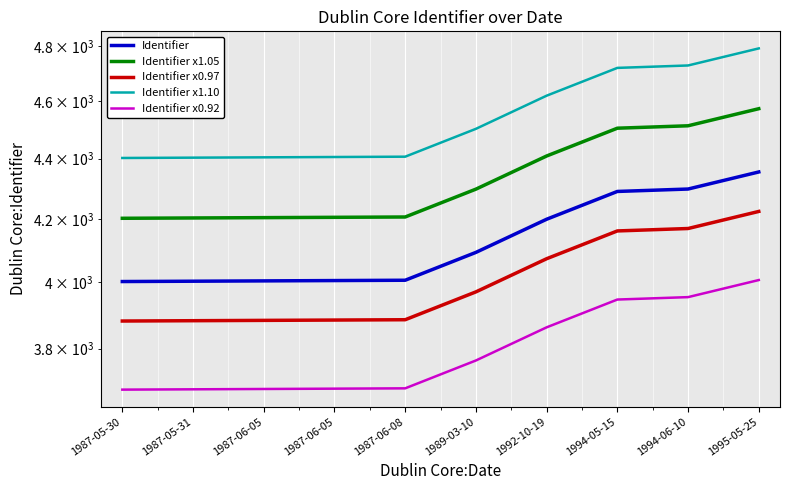

What is the label of the 3rd point from the right?

1994-05-15